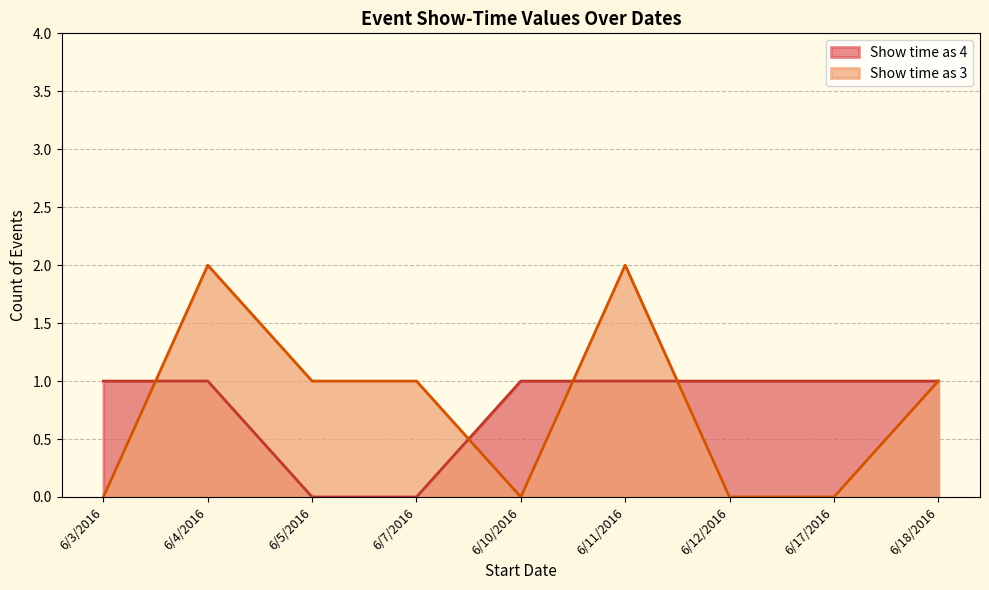

At which label is Show time as (value=4) closest to 4?

6/3/2016